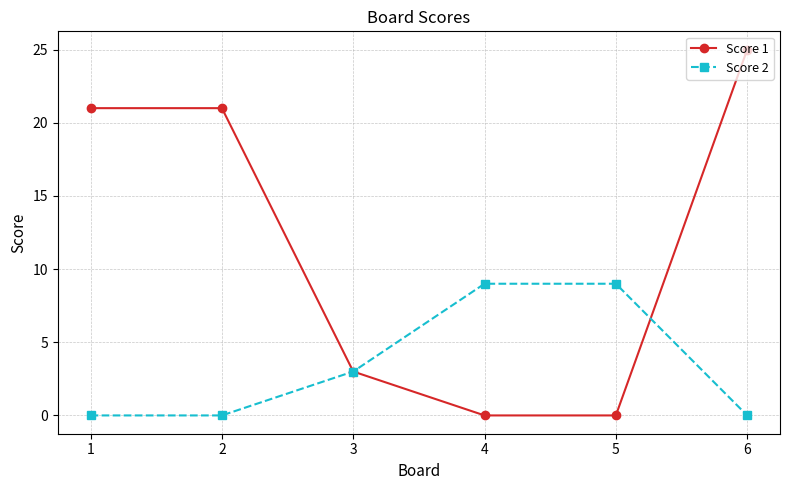

How many values in the Score 2 series are below 3?

3